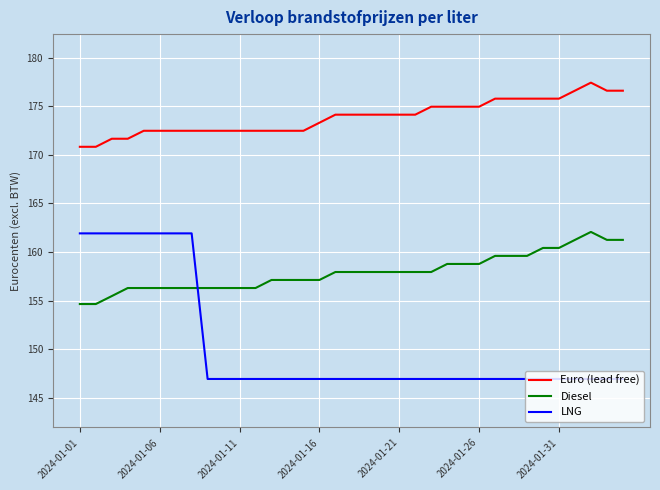

Which series ends up on top after the final intersection of Diesel and LNG?

Diesel